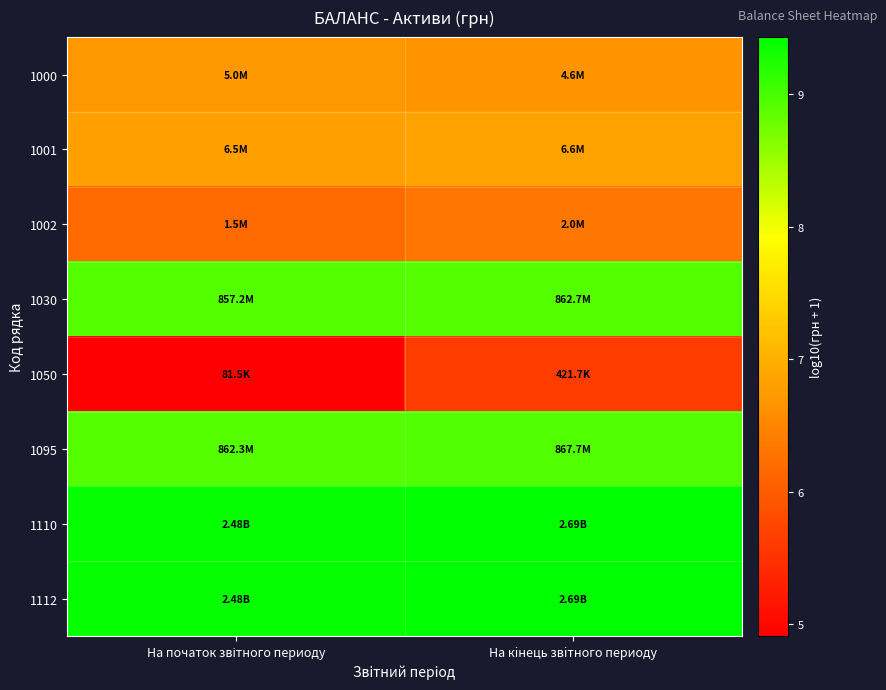

How many categories are shown in the chart?

2